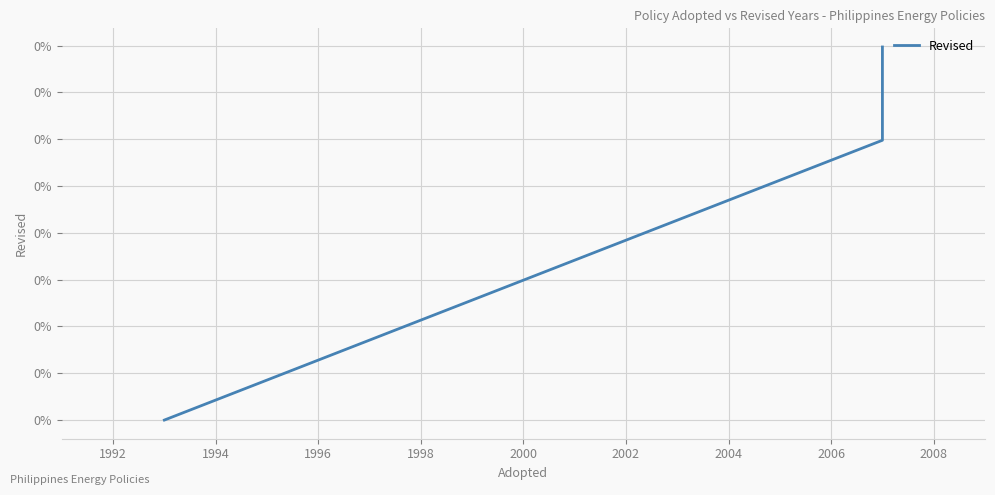

How many positive values are there?

2